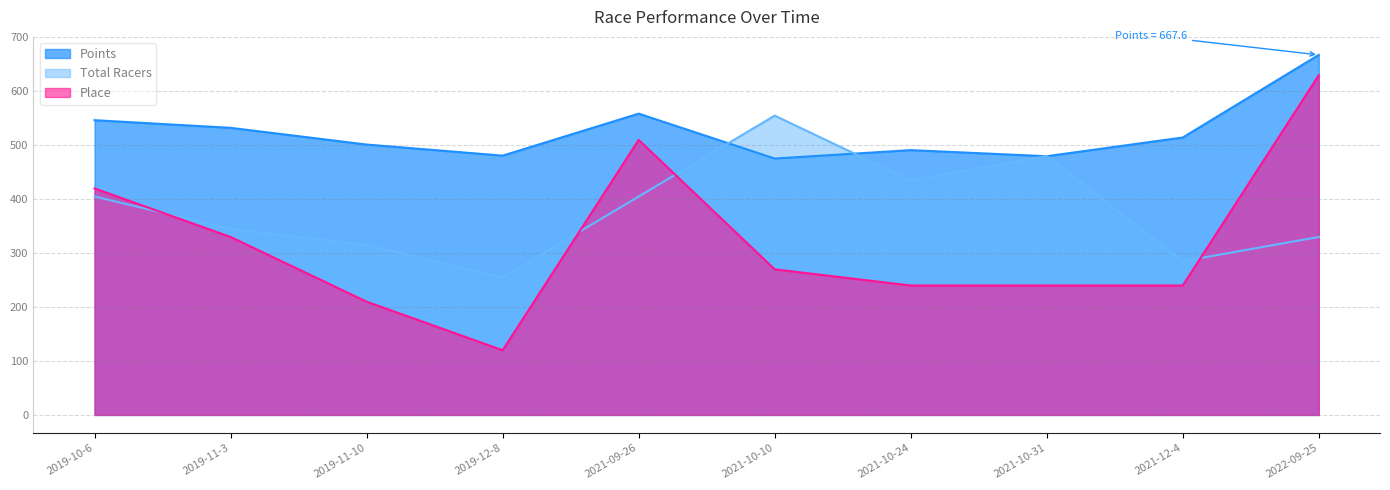

True or false: Points and Place intersect in this chart.

False